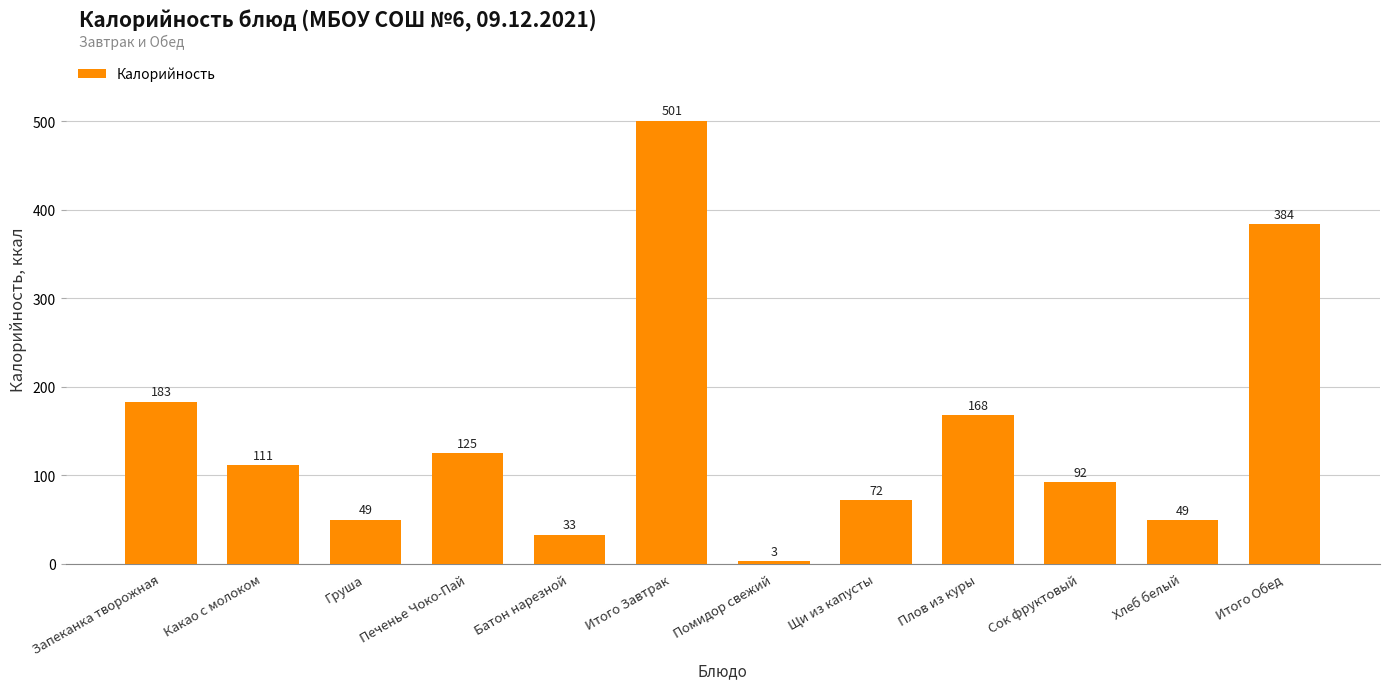

What is the label of the 1st bar from the left?

Запеканка творожная